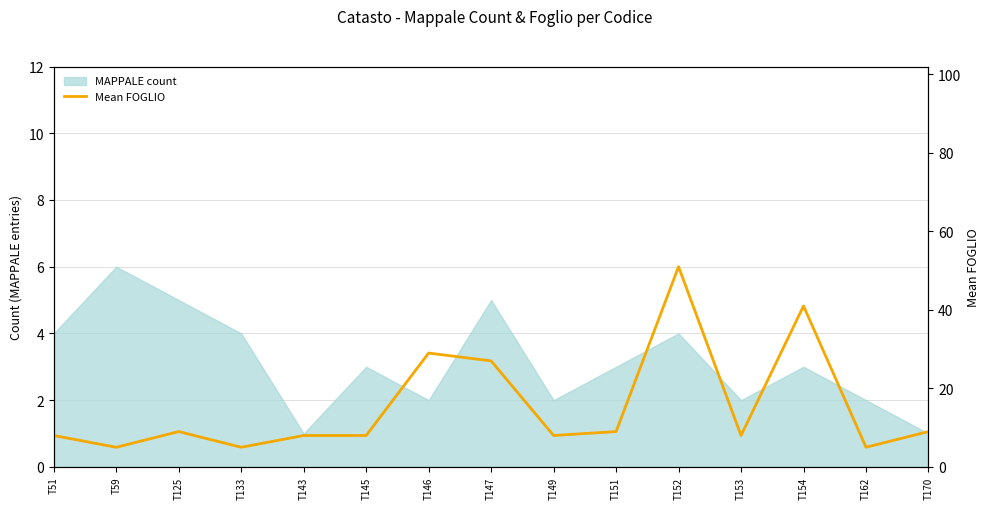

True or false: the data shows 13 at T51.

False